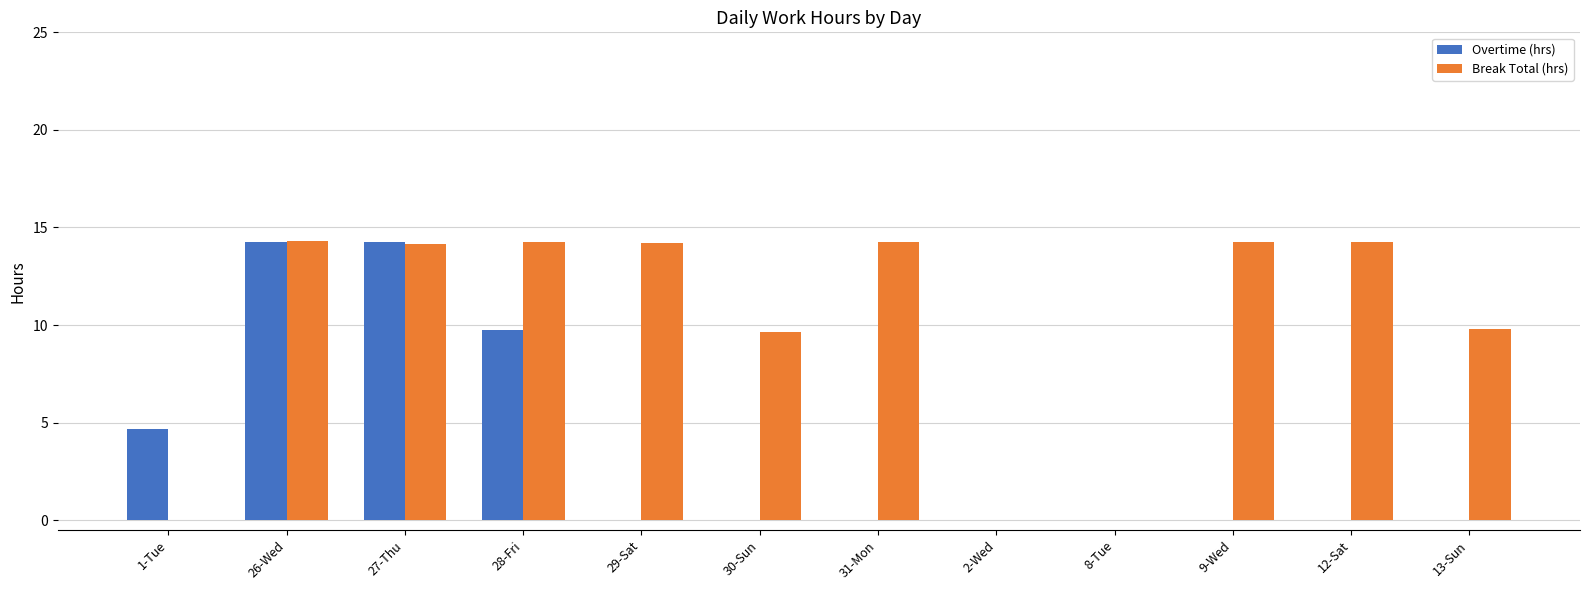

What is the sum of the Overtime (hrs) values at 1-Tue and 30-Sun?

4.7